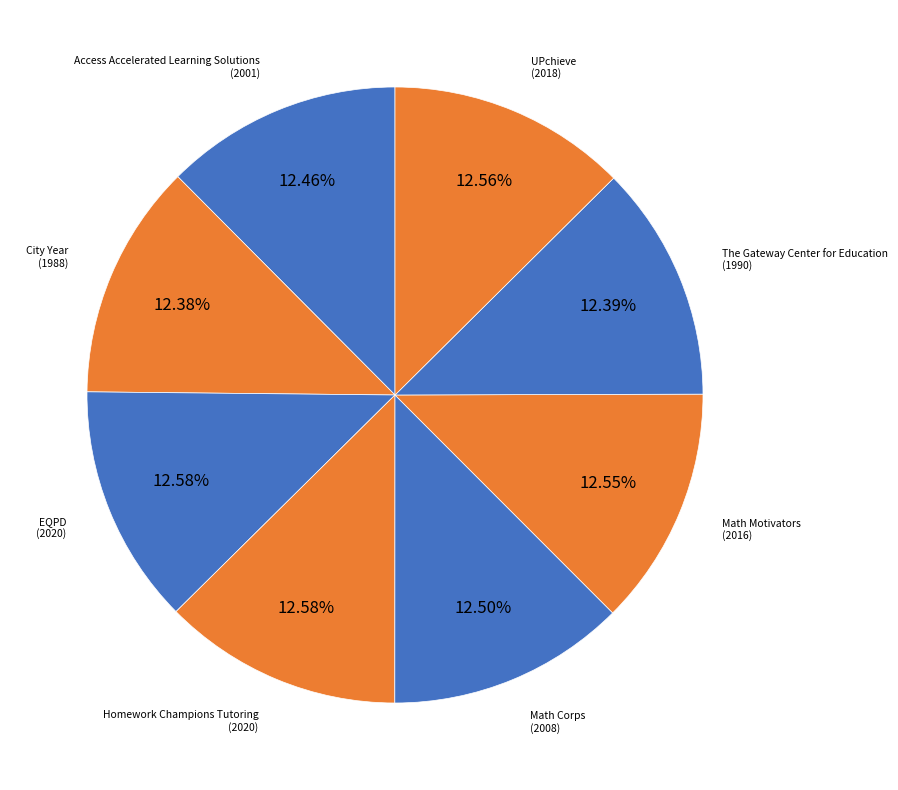

What is the largest slice in the pie chart?

EQPD